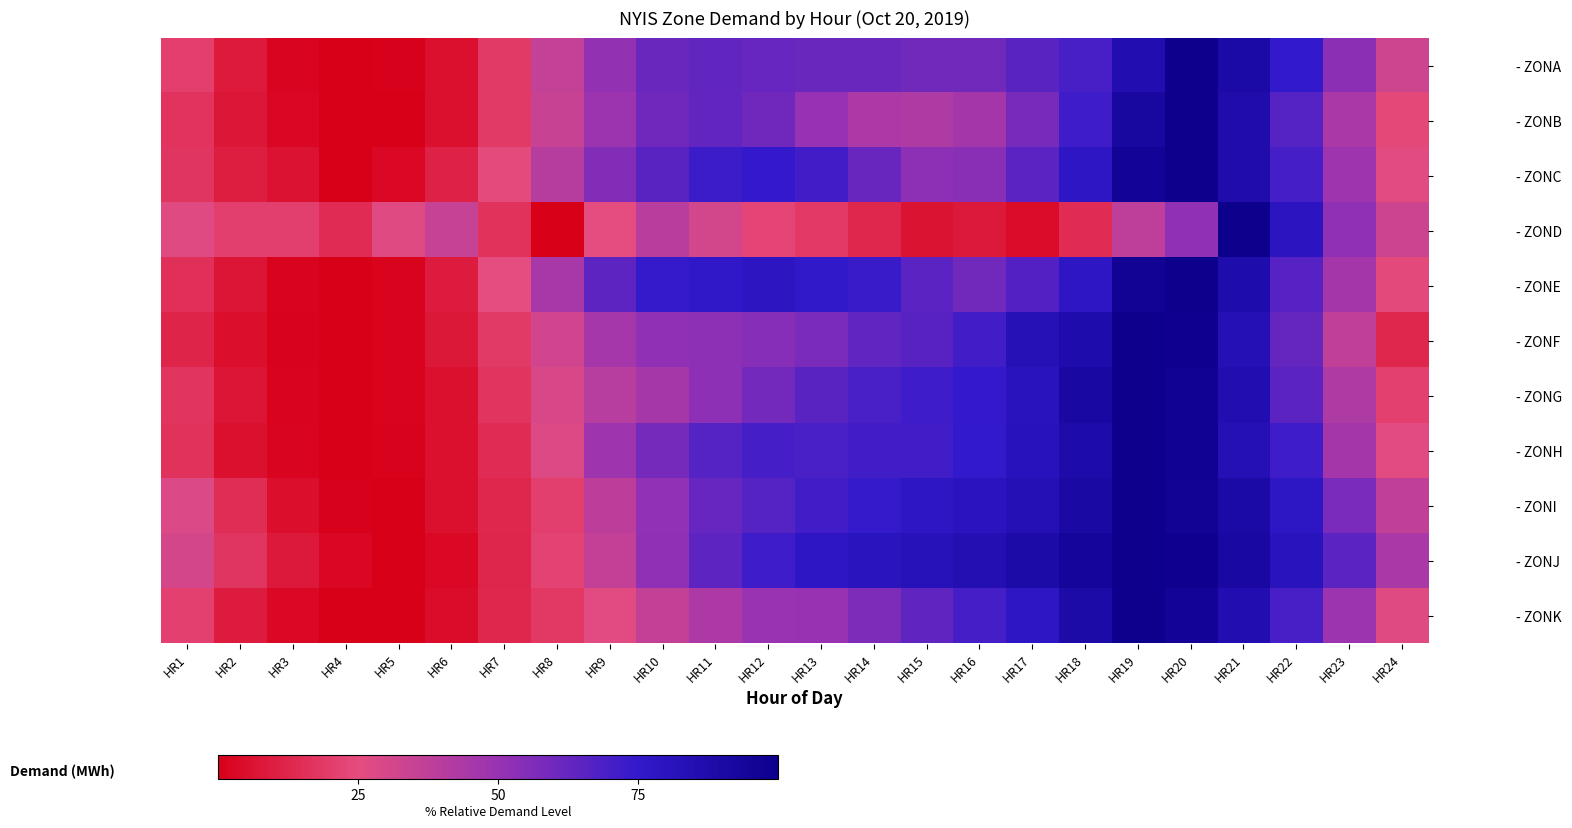

Reading right to left, transcribe all the data shown in this chart.

- ZONA: HR24=33.1	HR23=53.5	HR22=75.1	HR21=90.0	HR20=100.0	HR19=85.7	HR18=69.9	HR17=65.3	HR16=59.6	HR15=59.6	HR14=61.4	HR13=61.7	HR12=62.3	HR11=63.5	HR10=61.4	HR9=51.4	HR8=36.2	HR7=19.1	HR6=5.8	HR5=0.6	HR4=0.0	HR3=1.8	HR2=8.8	HR1=20.4
- ZONB: HR24=23.6	HR23=44.2	HR22=66.7	HR21=87.7	HR20=100.0	HR19=92.0	HR18=72.1	HR17=58.0	HR16=46.4	HR15=43.1	HR14=43.5	HR13=50.7	HR12=59.8	HR11=63.0	HR10=59.8	HR9=48.6	HR8=35.1	HR7=19.2	HR6=5.8	HR5=0.0	HR4=0.0	HR3=2.5	HR2=7.6	HR1=17.0
- ZONC: HR24=26.1	HR23=48.2	HR22=70.0	HR21=87.7	HR20=100.0	HR19=95.0	HR18=77.4	HR17=64.9	HR16=53.7	HR15=53.1	HR14=61.8	HR13=71.3	HR12=74.8	HR11=72.4	HR10=65.6	HR9=55.5	HR8=40.4	HR7=24.3	HR6=11.4	HR5=3.1	HR4=0.0	HR3=6.1	HR2=10.1	HR1=17.8
- ZOND: HR24=33.3	HR23=52.1	HR22=79.2	HR21=100.0	HR20=52.1	HR19=37.5	HR18=14.6	HR17=4.2	HR16=8.3	HR15=6.2	HR14=12.5	HR13=18.8	HR12=22.9	HR11=31.2	HR10=39.6	HR9=25.0	HR8=0.0	HR7=16.7	HR6=35.4	HR5=27.1	HR4=14.6	HR3=20.8	HR2=20.8	HR1=27.1
- ZONE: HR24=23.8	HR23=46.4	HR22=66.4	HR21=87.2	HR20=100.0	HR19=96.2	HR18=77.9	HR17=66.8	HR16=59.6	HR15=65.1	HR14=73.2	HR13=76.2	HR12=78.7	HR11=76.6	HR10=74.5	HR9=64.7	HR8=45.1	HR7=25.1	HR6=9.4	HR5=1.3	HR4=0.0	HR3=1.3	HR2=7.2	HR1=15.7
- ZONF: HR24=13.1	HR23=37.4	HR22=62.8	HR21=84.0	HR20=98.4	HR19=100.0	HR18=87.2	HR17=83.0	HR16=71.2	HR15=65.7	HR14=63.6	HR13=57.1	HR12=54.5	HR11=52.4	HR10=52.1	HR9=45.8	HR8=31.7	HR7=19.4	HR6=7.9	HR5=1.3	HR4=0.0	HR3=1.0	HR2=4.7	HR1=11.8
- ZONG: HR24=21.4	HR23=43.0	HR22=65.0	HR21=85.8	HR20=97.3	HR19=100.0	HR18=91.4	HR17=81.0	HR16=74.8	HR15=72.1	HR14=69.4	HR13=65.6	HR12=59.3	HR11=52.8	HR10=45.7	HR9=40.1	HR8=29.4	HR7=17.2	HR6=5.6	HR5=1.5	HR4=0.0	HR3=1.2	HR2=7.4	HR1=17.2
- ZONH: HR24=25.9	HR23=46.3	HR22=72.2	HR21=83.3	HR20=97.2	HR19=100.0	HR18=88.0	HR17=81.5	HR16=75.0	HR15=71.3	HR14=71.3	HR13=69.4	HR12=70.4	HR11=66.7	HR10=58.3	HR9=48.1	HR8=27.8	HR7=14.8	HR6=5.6	HR5=0.9	HR4=0.0	HR3=1.9	HR2=5.6	HR1=16.7
- ZONI: HR24=36.9	HR23=57.2	HR22=78.4	HR21=90.1	HR20=96.8	HR19=100.0	HR18=91.0	HR17=84.2	HR16=79.7	HR15=77.5	HR14=74.3	HR13=71.2	HR12=66.7	HR11=62.2	HR10=51.8	HR9=38.3	HR8=20.7	HR7=12.6	HR6=5.4	HR5=0.0	HR4=0.5	HR3=5.0	HR2=14.9	HR1=28.4
- ZONJ: HR24=44.3	HR23=65.2	HR22=81.2	HR21=91.3	HR20=98.3	HR19=100.0	HR18=94.1	HR17=88.9	HR16=84.6	HR15=82.4	HR14=80.5	HR13=77.9	HR12=72.1	HR11=64.2	HR10=52.1	HR9=36.6	HR8=22.1	HR7=12.2	HR6=3.0	HR5=0.0	HR4=2.6	HR3=8.2	HR2=17.8	HR1=30.8
- ZONK: HR24=27.3	HR23=48.9	HR22=69.7	HR21=85.7	HR20=95.4	HR19=100.0	HR18=88.9	HR17=77.6	HR16=70.0	HR15=64.0	HR14=57.0	HR13=50.1	HR12=49.3	HR11=43.4	HR10=36.4	HR9=26.0	HR8=18.6	HR7=12.6	HR6=4.2	HR5=0.4	HR4=0.0	HR3=3.1	HR2=9.2	HR1=21.3